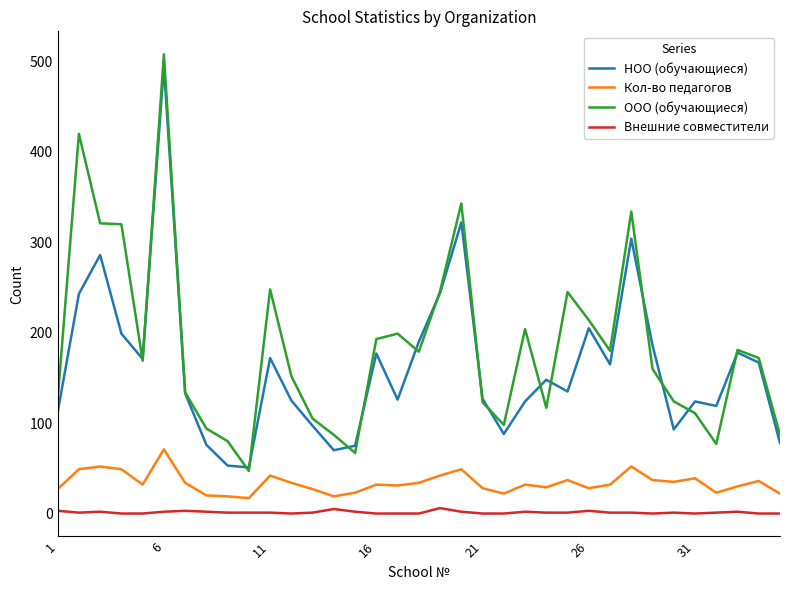

True or false: ООО (обучающиеся) and Внешние совместители intersect in this chart.

False